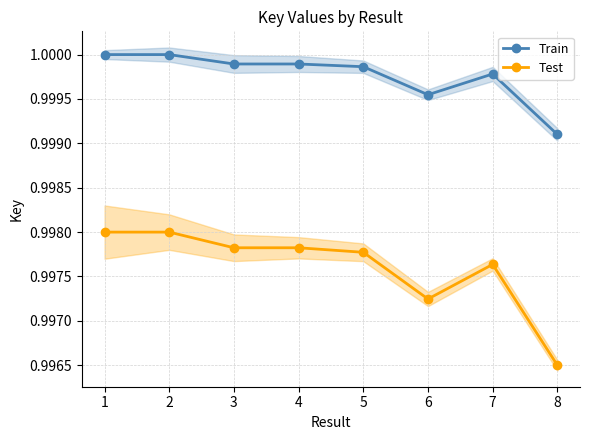

Does the chart have visible grid lines?

Yes